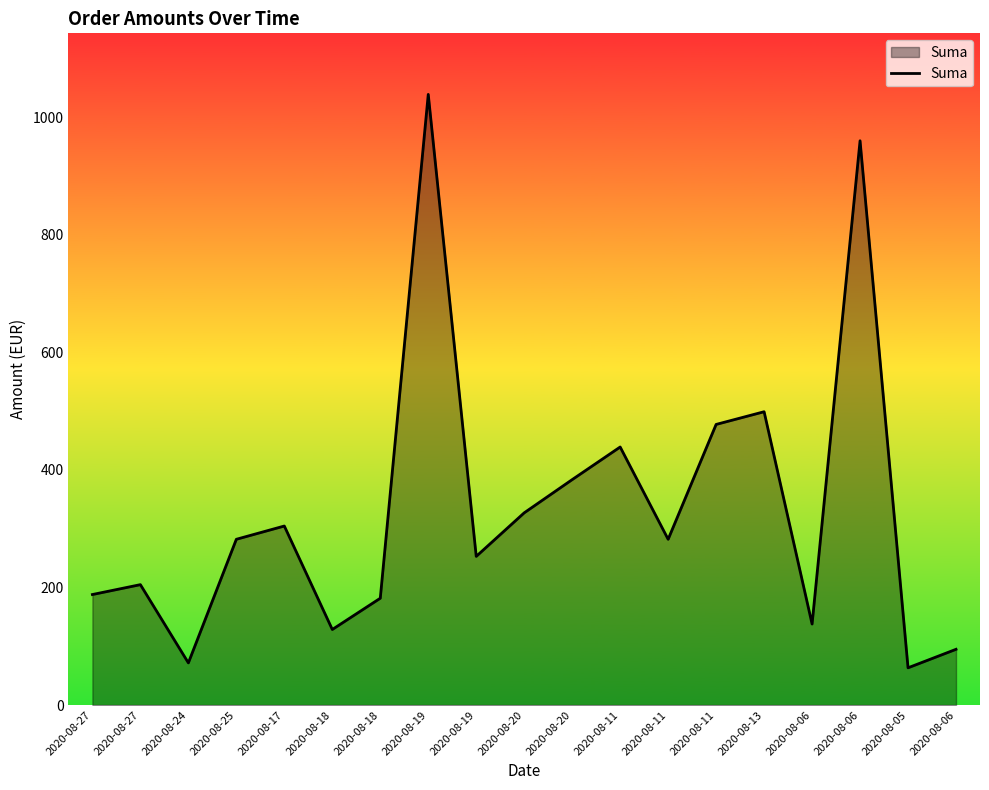

Reading left to right, extract all data points from this chart.

188.0	204.8	71.7	282.0	304.6	128.5	181.7	1038.9	252.9	327.0	383.5	439.0	282.0	477.4	499.0	137.8	960.0	63.3	94.8